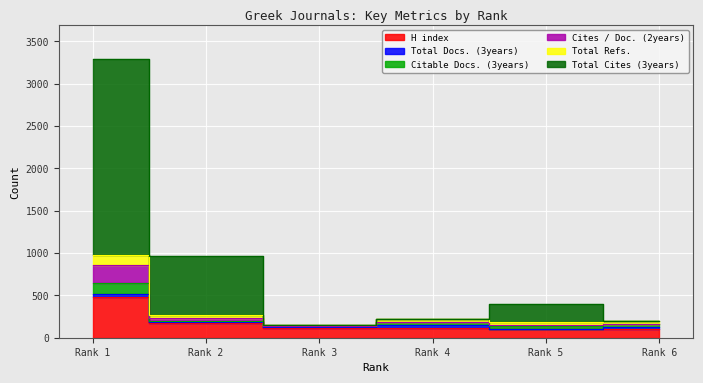

Reading left to right, what are all the values shown in this chart?

H index: 478	177	115	113	101	101
Cites / Doc. (2years): 855	237	138	185	147	166
Total Refs.: 978	274	149	222	185	197
Total Cites (3years): 3295	961	149	222	396	197